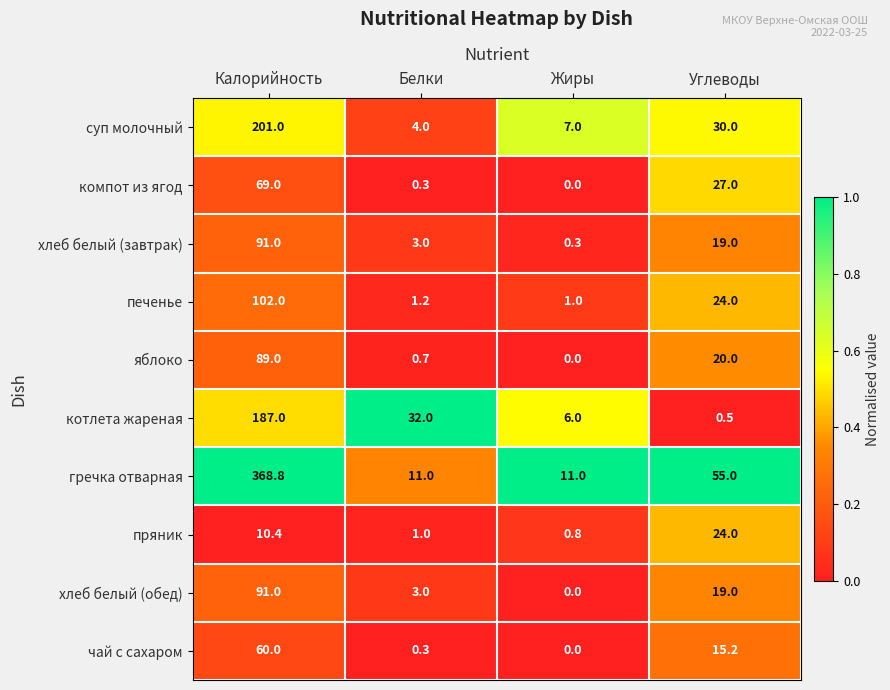

At which category is the sum across all series the highest?

Калорийность